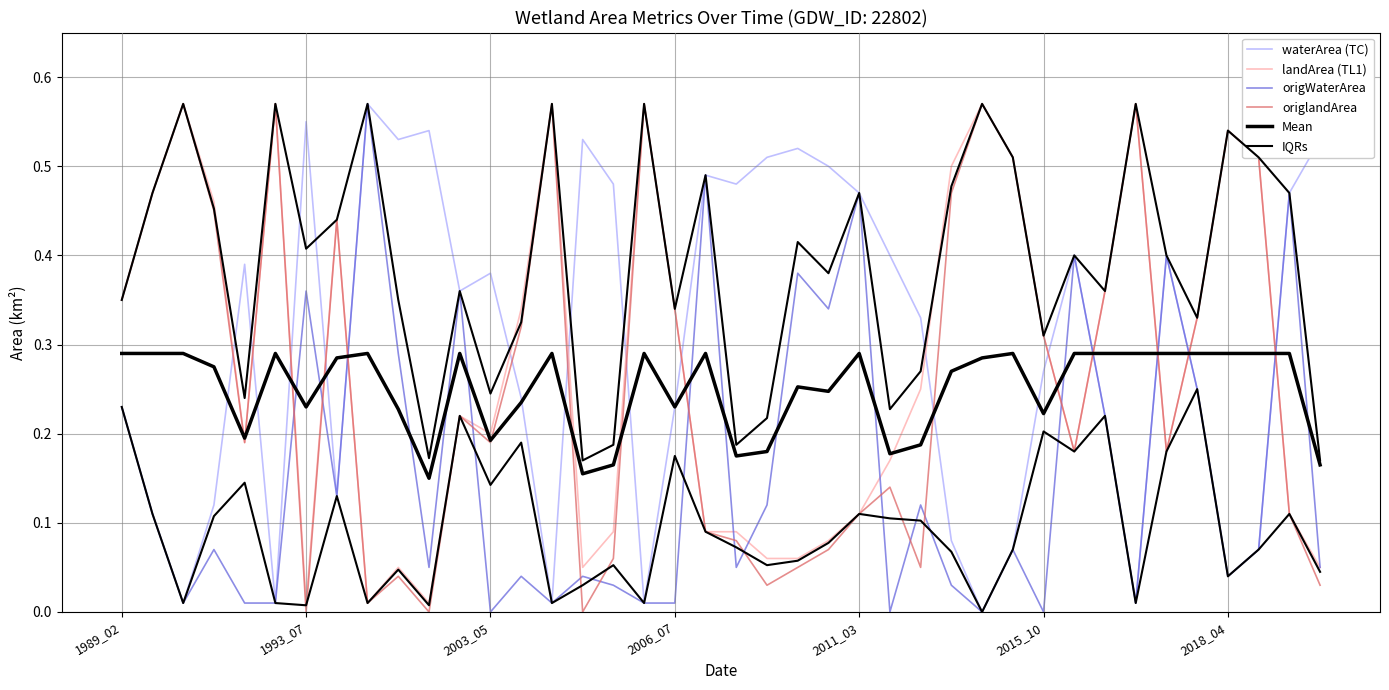

Count the number of data series in this chart.

6